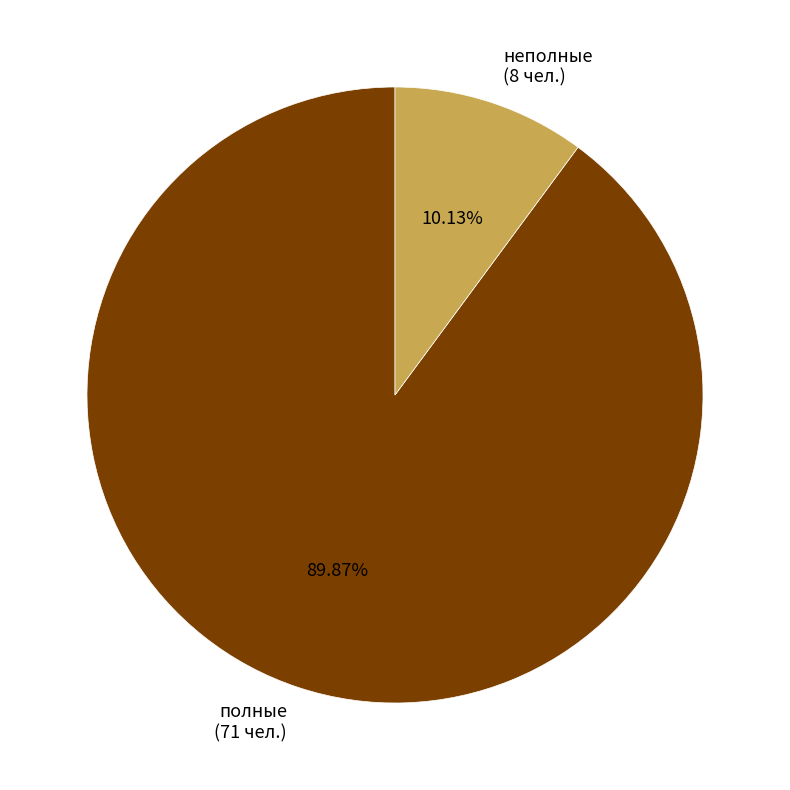

The полные slice represents 90% of the pie. True or false?

True